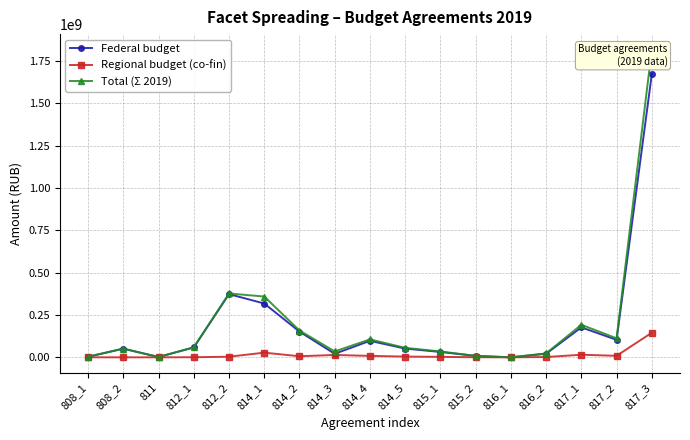

Reading left to right, what are all the values shown in this chart?

Federal budget: 3332600	51347900	1856700	58602540	373194600	317813800	151876000	21000000	97380200	51585600	31822200	8145800	41500	21304000	176801500	103443500	1672000900
Regional budget (co-fin): 289810	0	161500	591945	3769642	27635983	6460000	14000000	8528400	4485800	2767148	708331	24373	1852522	15374043	8995087	145391383
Total (Σ 2019): 3622410	51347900	2018200	59194485	376964242	359030000	158336000	35000000	105908600	56071400	34589348	8854131	65873	23156522	192175543	112438587	1817392283